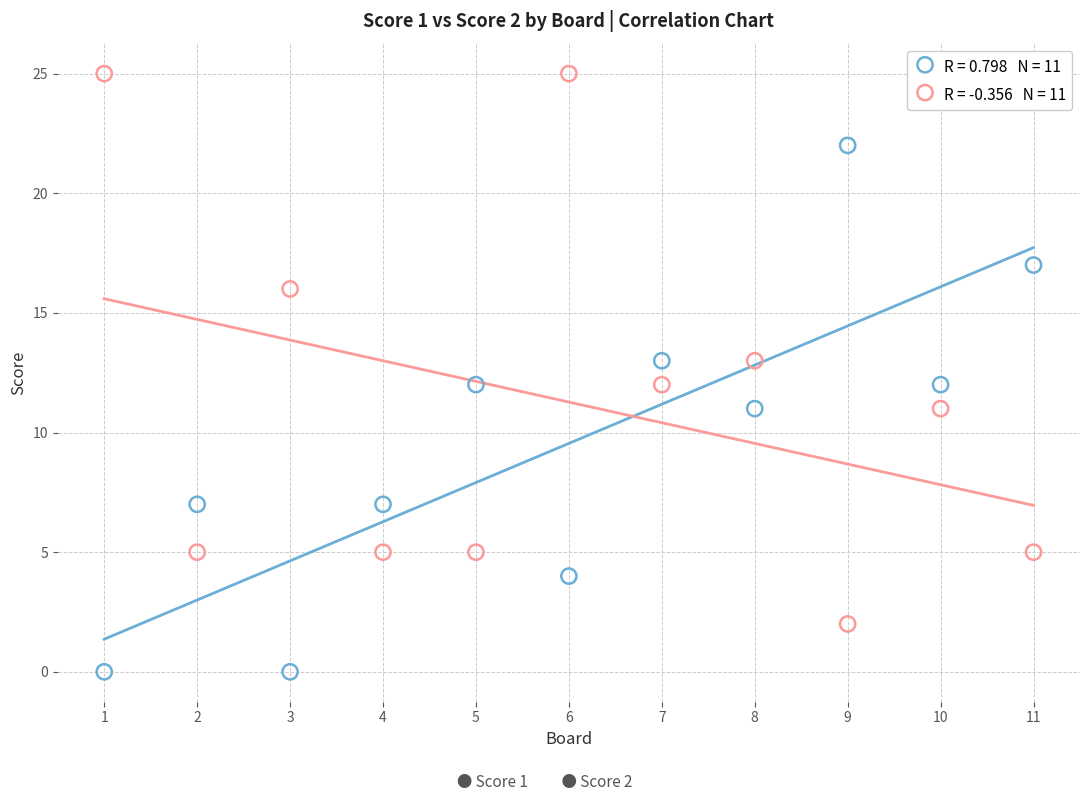

Across all data points, what is the range of Y values (max minus min)?

25